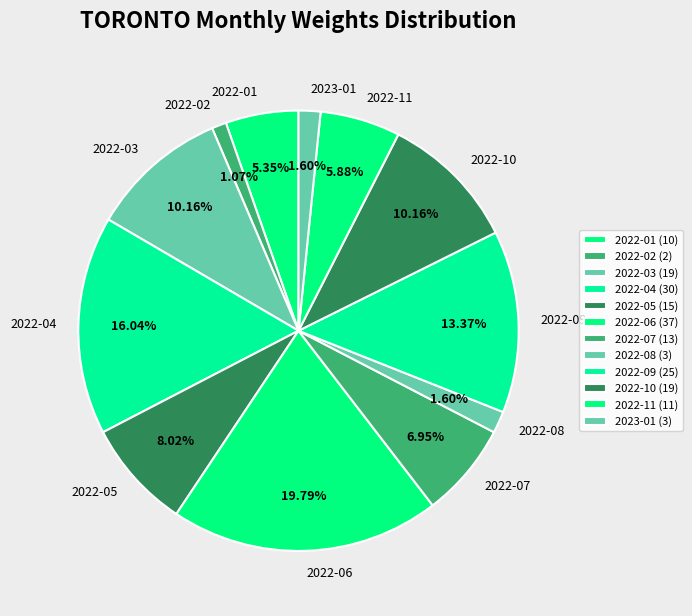

Is it true that 2022-10 is 16% of the pie?

False